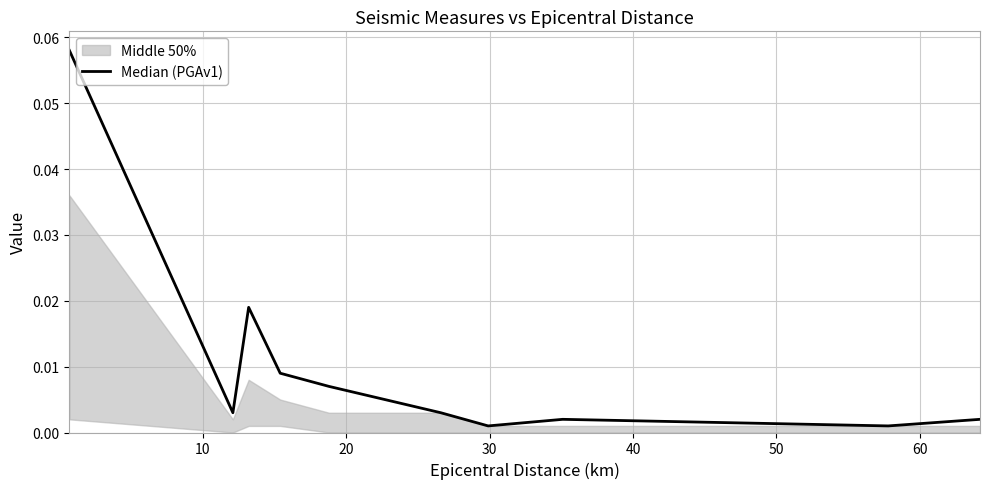

The chart shows a value of 0.0 at 50. True or false?

True